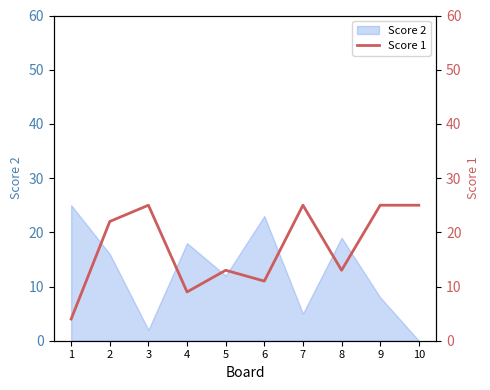

How many interior local peaks (higher than both neighbors) does the data have?

3